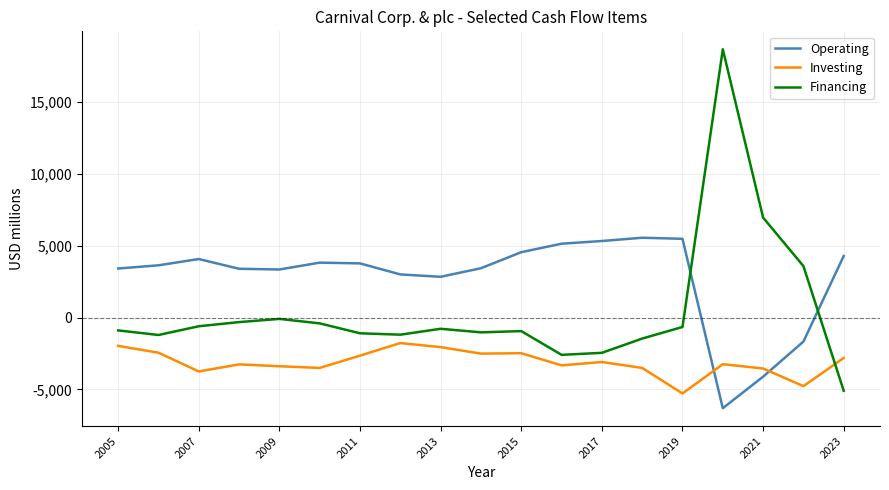

Which series has the largest range (max minus min)?

Financing